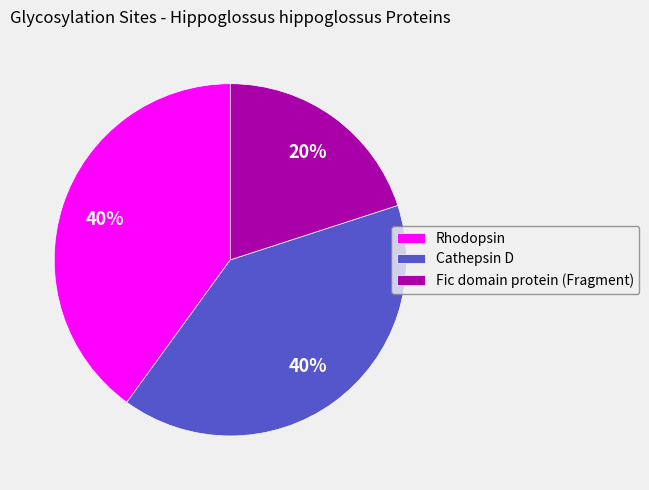

Which slice is the smallest?

Fic domain protein (Fragment)